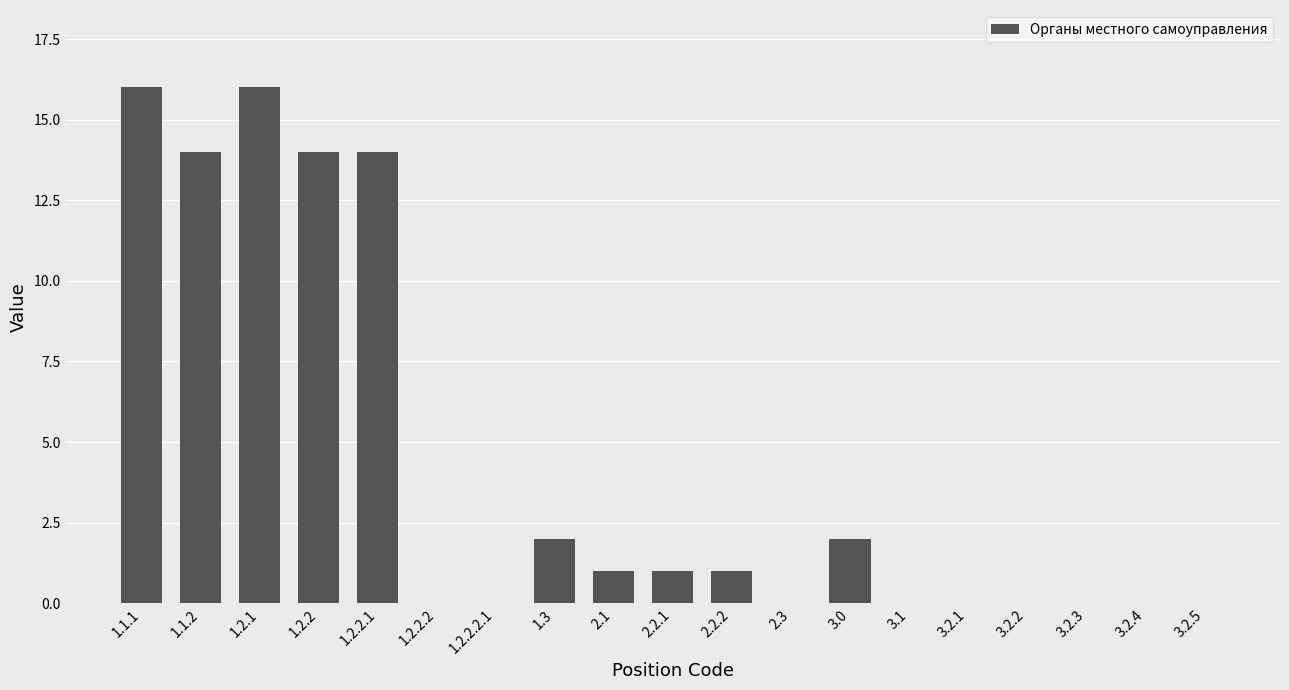

Is it true that the value at 1.2.2.2.1 is -11?

False